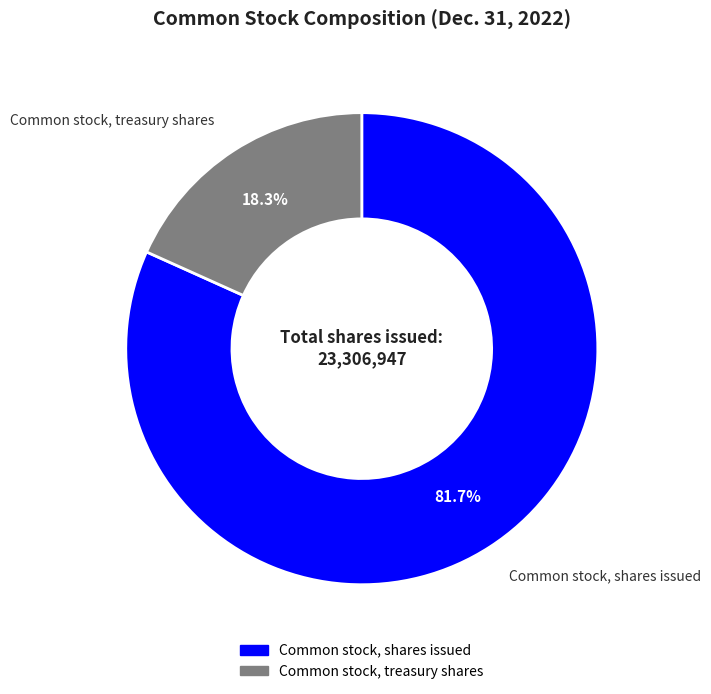

To the nearest percent, what is the difference between the largest and smallest slice percentages?

63%